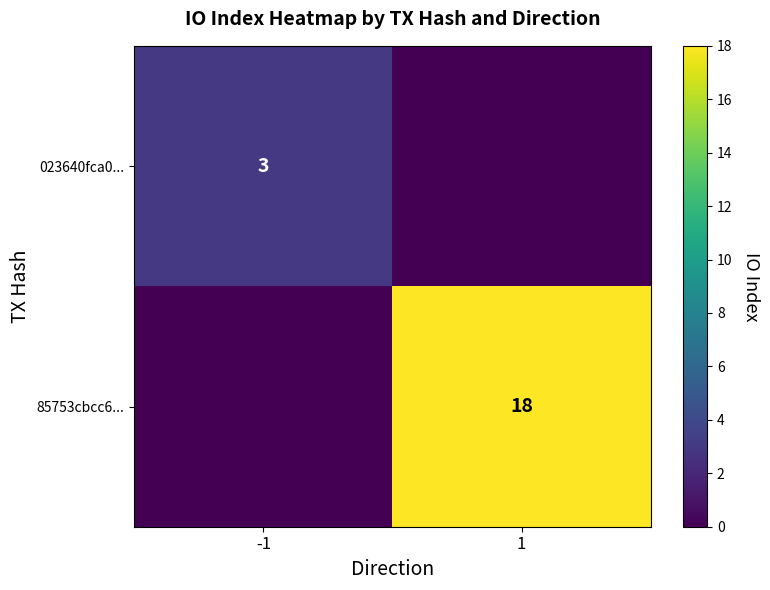

The value of 023640fca0... at -1 is 3. True or false?

True